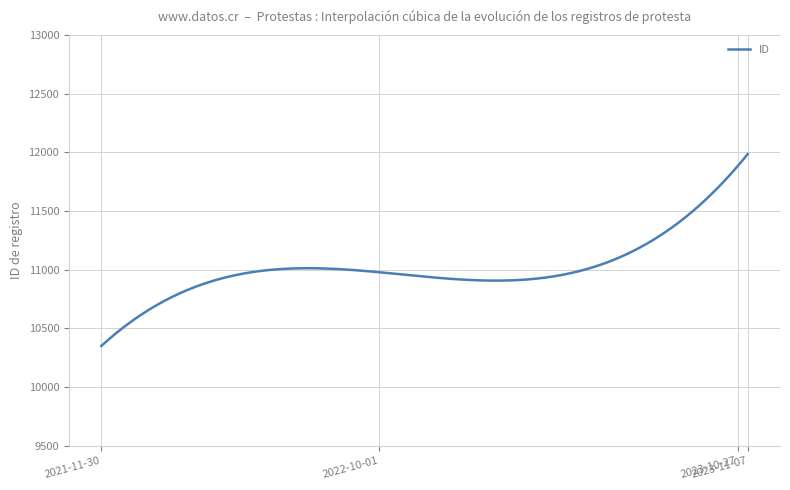

What is the maximum value shown in the chart?

11986.0